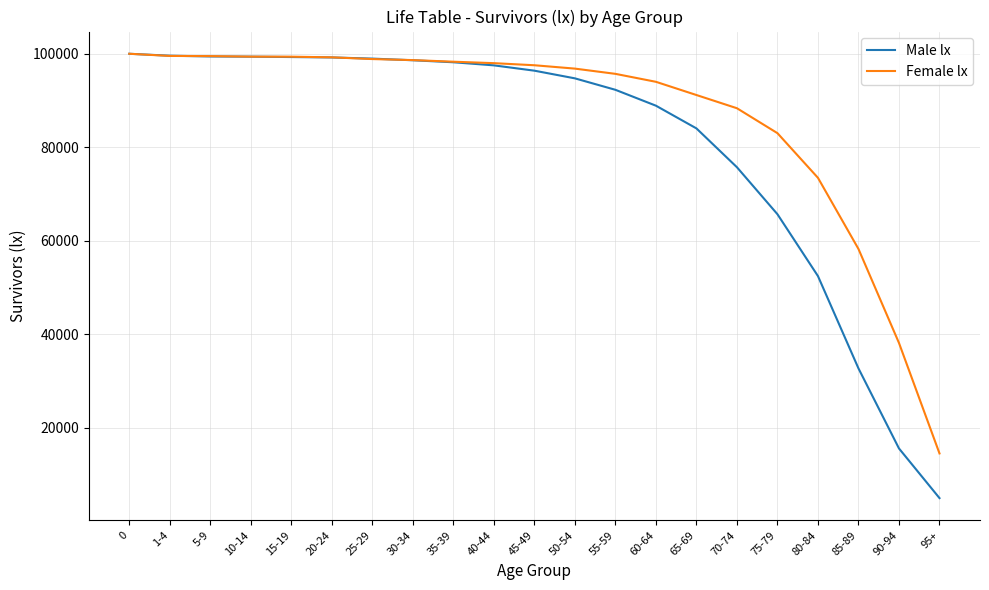

The Male lx series shows 25505 at 90-94. True or false?

False